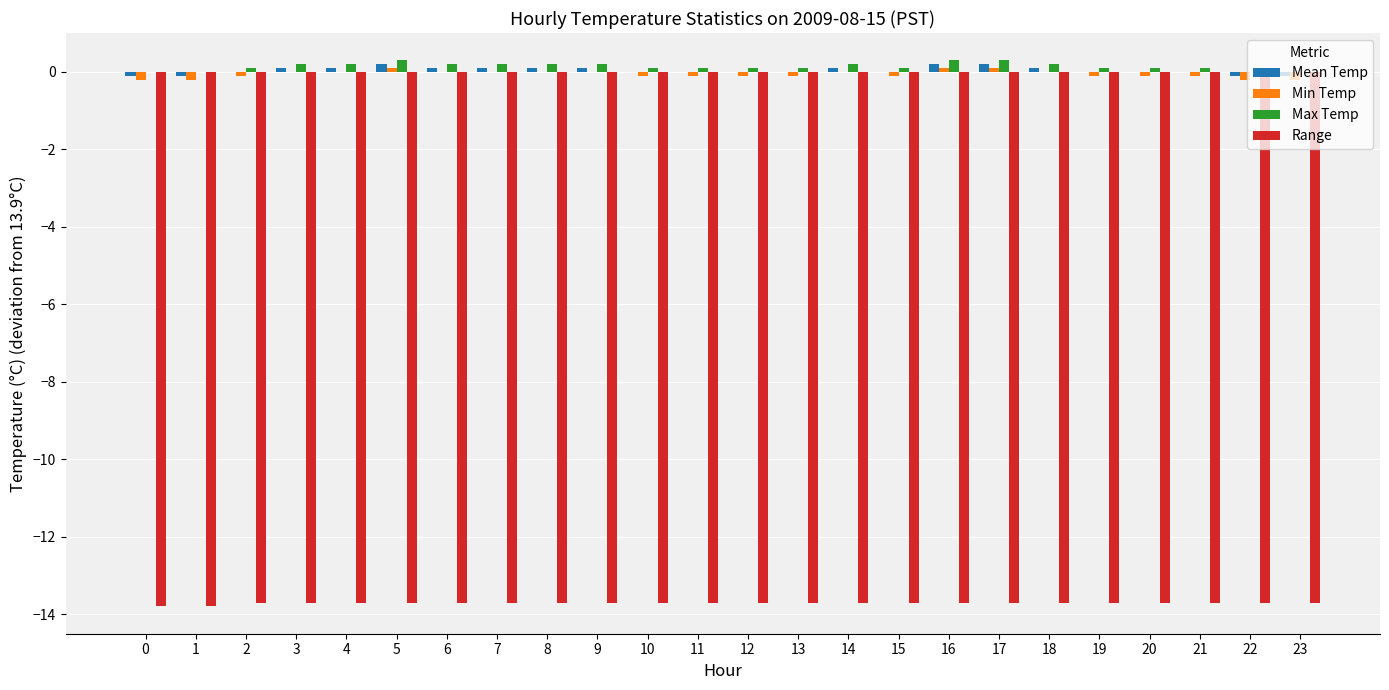

Reading left to right, transcribe all the data shown in this chart.

Mean Temp: -0.1	-0.1	0.0	0.1	0.1	0.2	0.1	0.1	0.1	0.1	0.0	0.0	0.0	0.0	0.1	0.0	0.2	0.2	0.1	0.0	0.0	0.0	-0.1	-0.1
Min Temp: -0.2	-0.2	-0.1	0.0	0.0	0.1	0.0	0.0	0.0	0.0	-0.1	-0.1	-0.1	-0.1	0.0	-0.1	0.1	0.1	0.0	-0.1	-0.1	-0.1	-0.2	-0.2
Max Temp: 0.0	0.0	0.1	0.2	0.2	0.3	0.2	0.2	0.2	0.2	0.1	0.1	0.1	0.1	0.2	0.1	0.3	0.3	0.2	0.1	0.1	0.1	0.0	0.0
Range: -13.8	-13.8	-13.7	-13.7	-13.7	-13.7	-13.7	-13.7	-13.7	-13.7	-13.7	-13.7	-13.7	-13.7	-13.7	-13.7	-13.7	-13.7	-13.7	-13.7	-13.7	-13.7	-13.7	-13.7